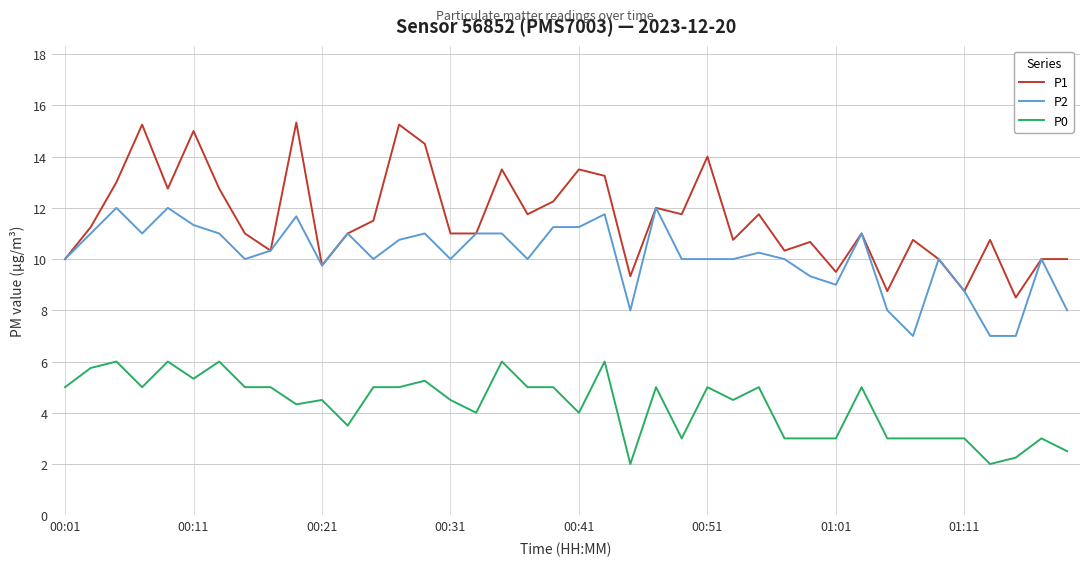

What is the greatest value displayed?

15.3